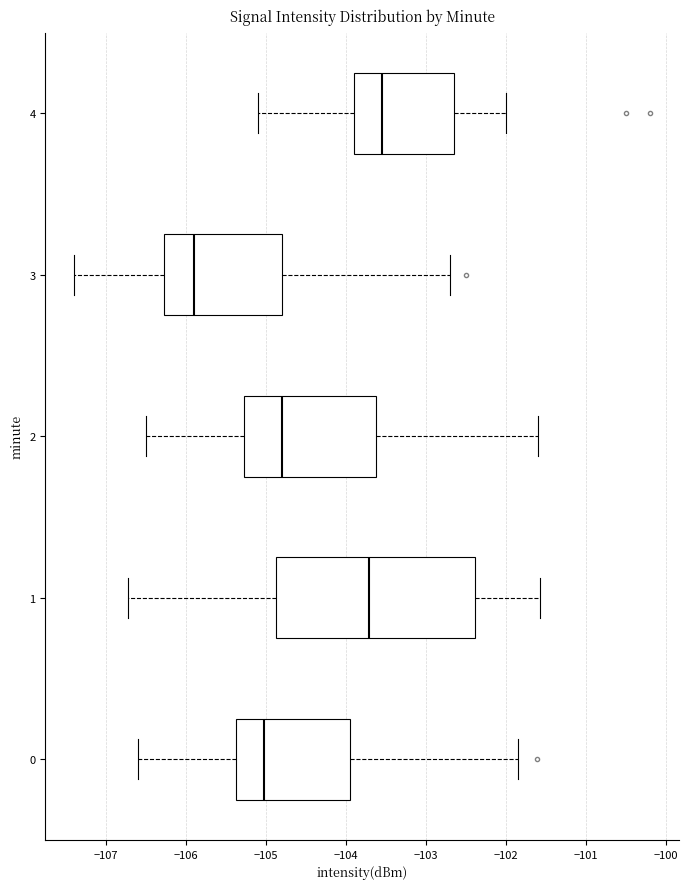

Where does the right whisker of the box at y = 3 end on the x-axis? The values are not printed on the chart, so give them approximately, as read against the axis.

-102.7